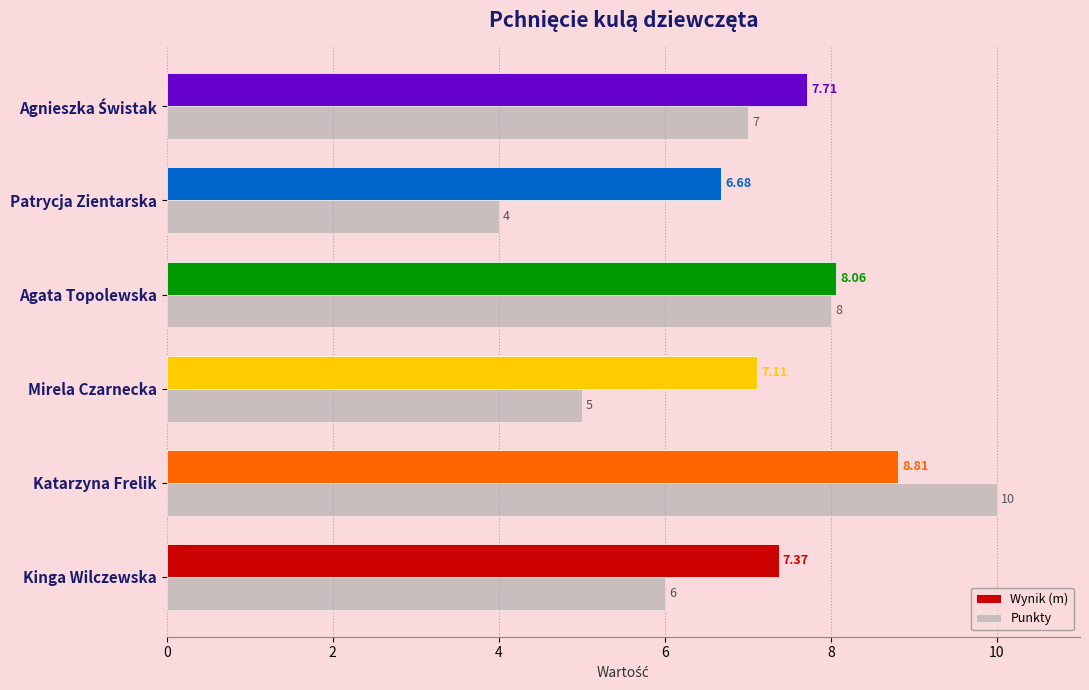

Between Katarzyna Frelik and Agata Topolewska, which series saw the biggest shift?

Punkty